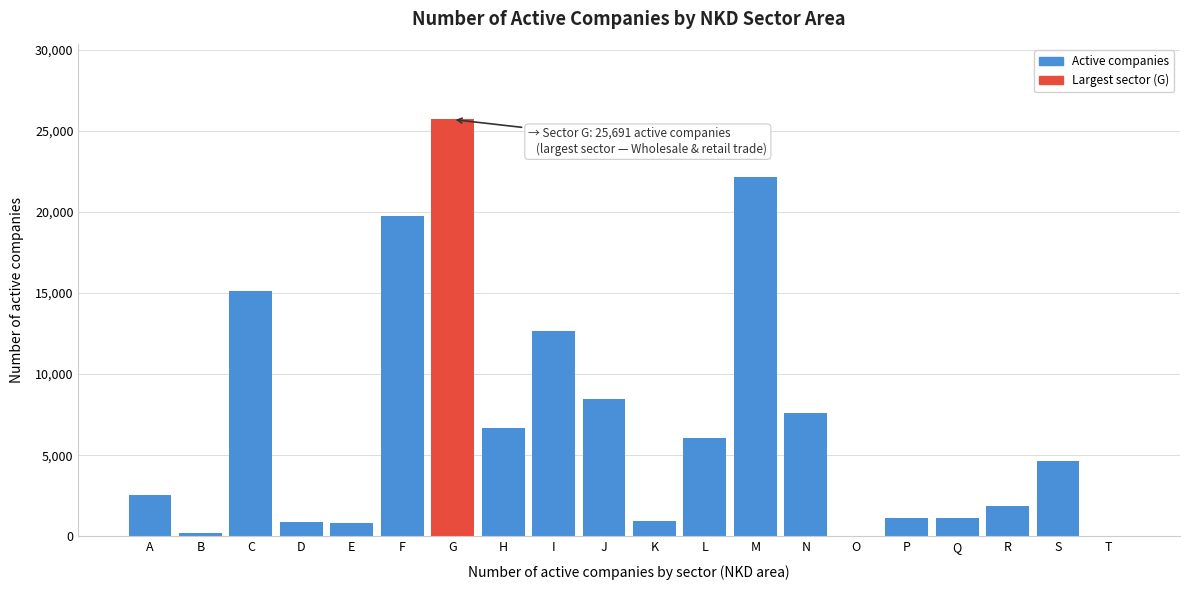

Which label corresponds to the largest value in the chart?

G